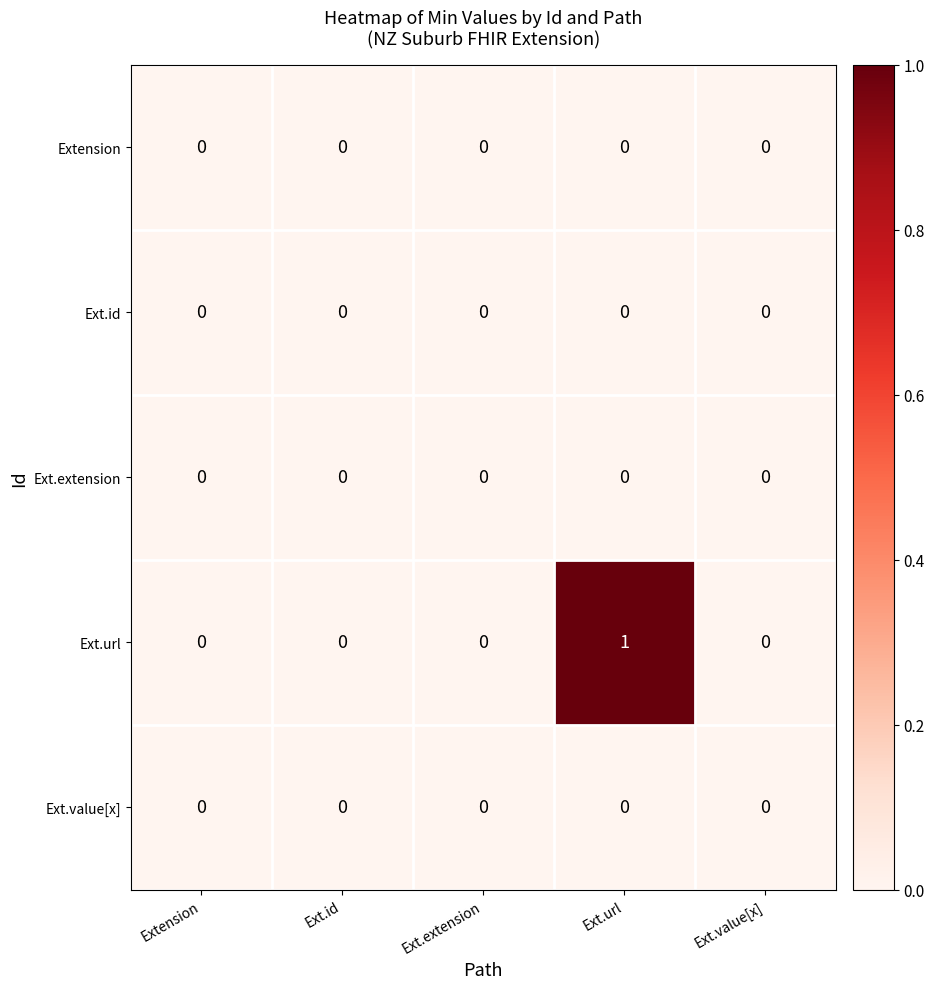

At which category is the sum across all series the highest?

Ext.url